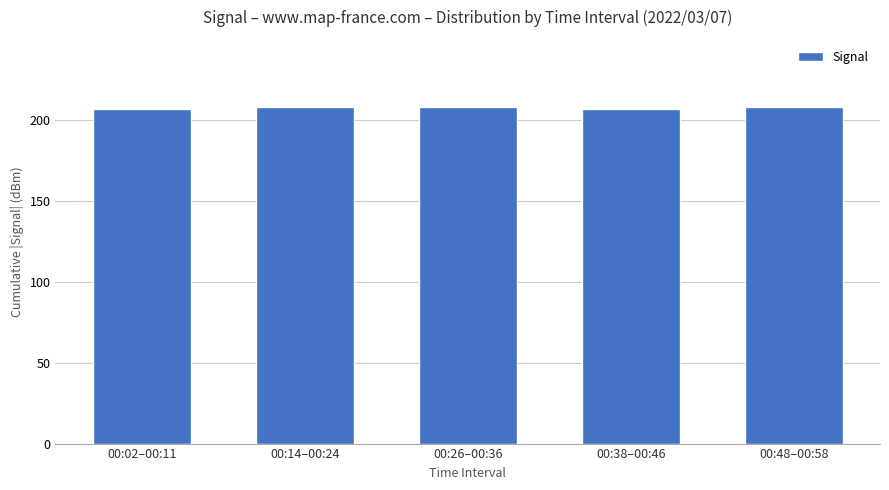

Is it true that the value at 00:14–00:24 is 76?

False